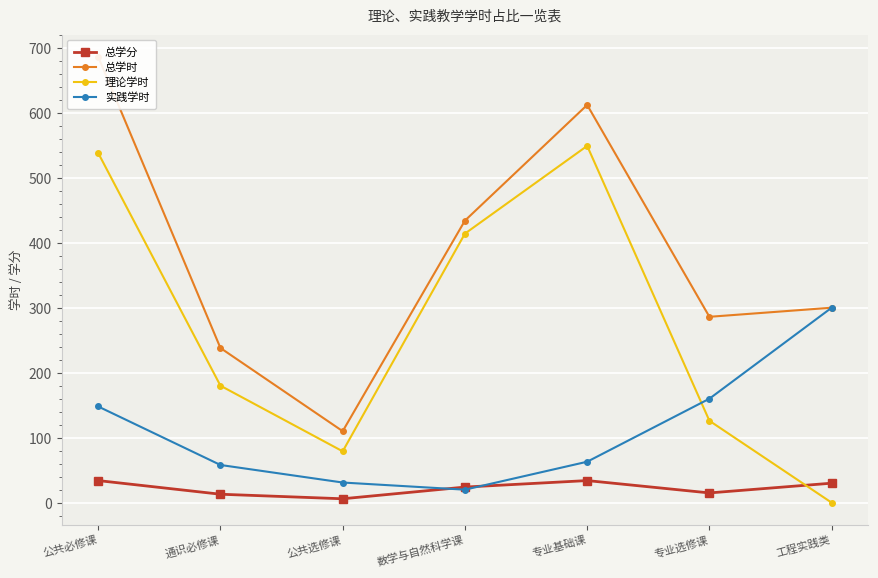

At which category is the sum across all series the highest?

公共必修课